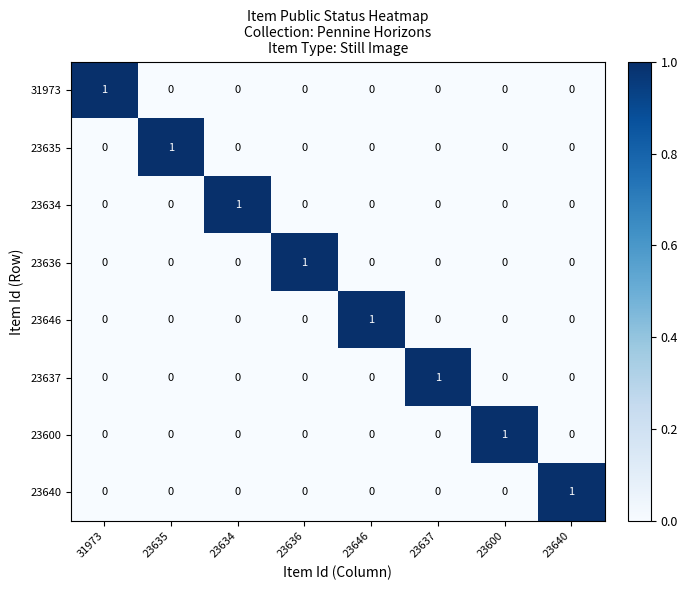

At how many categories does at least one series exceed 0?

8